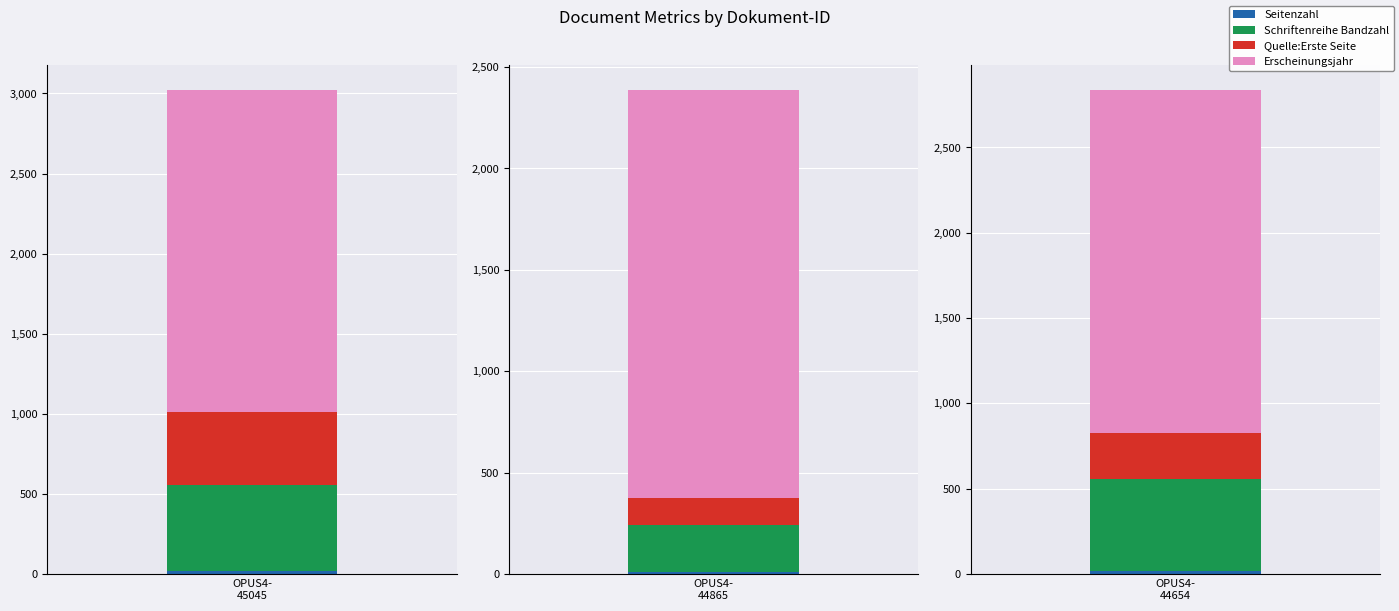

Reading left to right, transcribe all the data shown in this chart.

Seitenzahl: OPUS4-45045=16	OPUS4-44865=10	OPUS4-44654=17
Schriftenreihe Bandzahl: OPUS4-45045=536	OPUS4-44865=233	OPUS4-44654=540
Quelle:Erste Seite: OPUS4-45045=456	OPUS4-44865=130	OPUS4-44654=266
Erscheinungsjahr: OPUS4-45045=2016	OPUS4-44865=2016	OPUS4-44654=2016